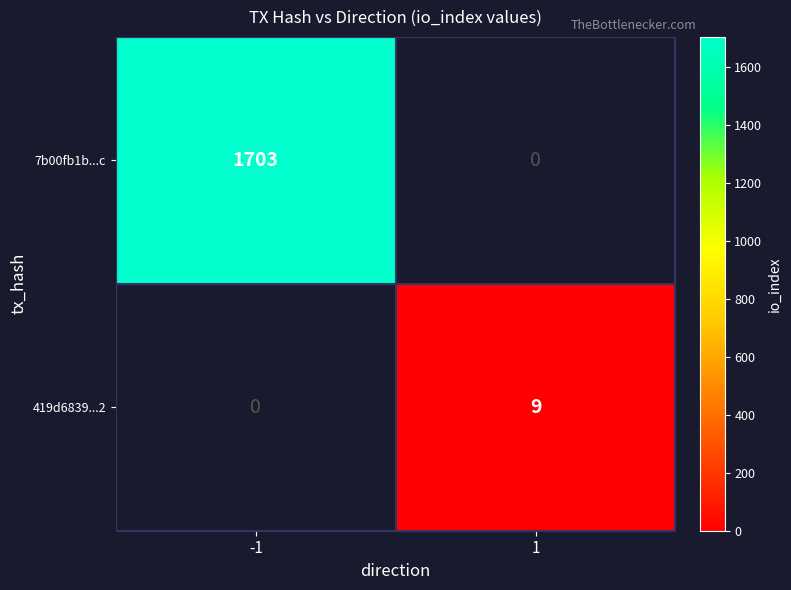

True or false: 7b00fb1b...c has a value of 1703 at -1.

True